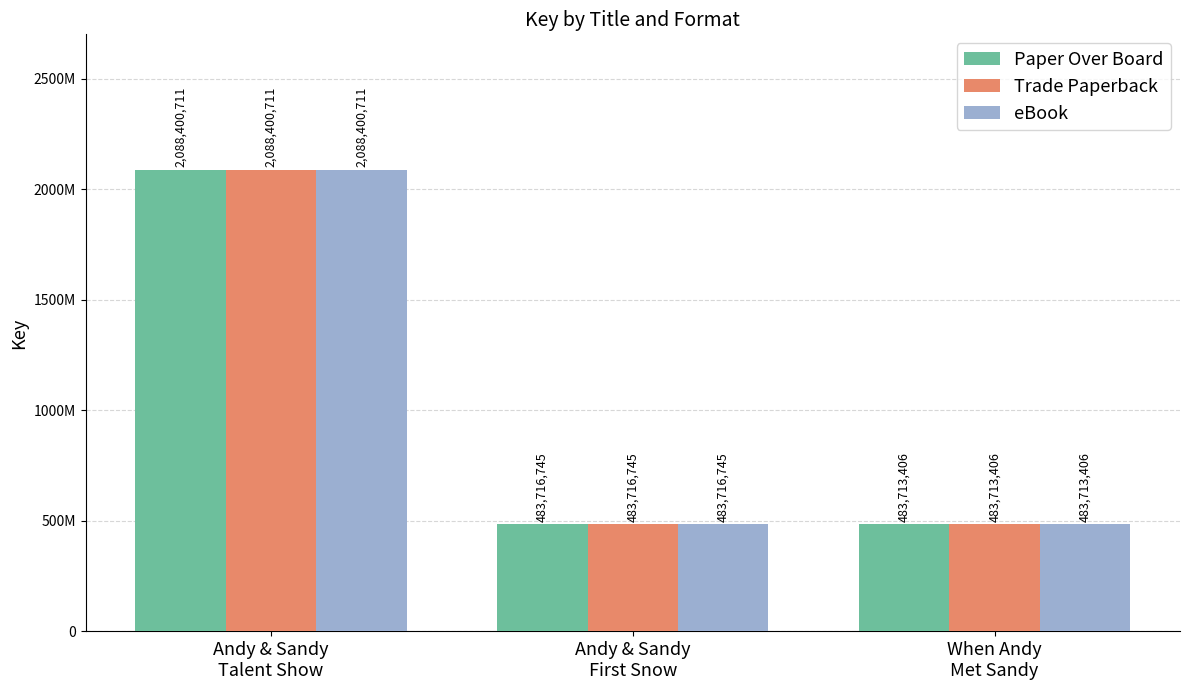

The value of Paper Over Board at Andy & Sandy
First Snow is 803181864. True or false?

False